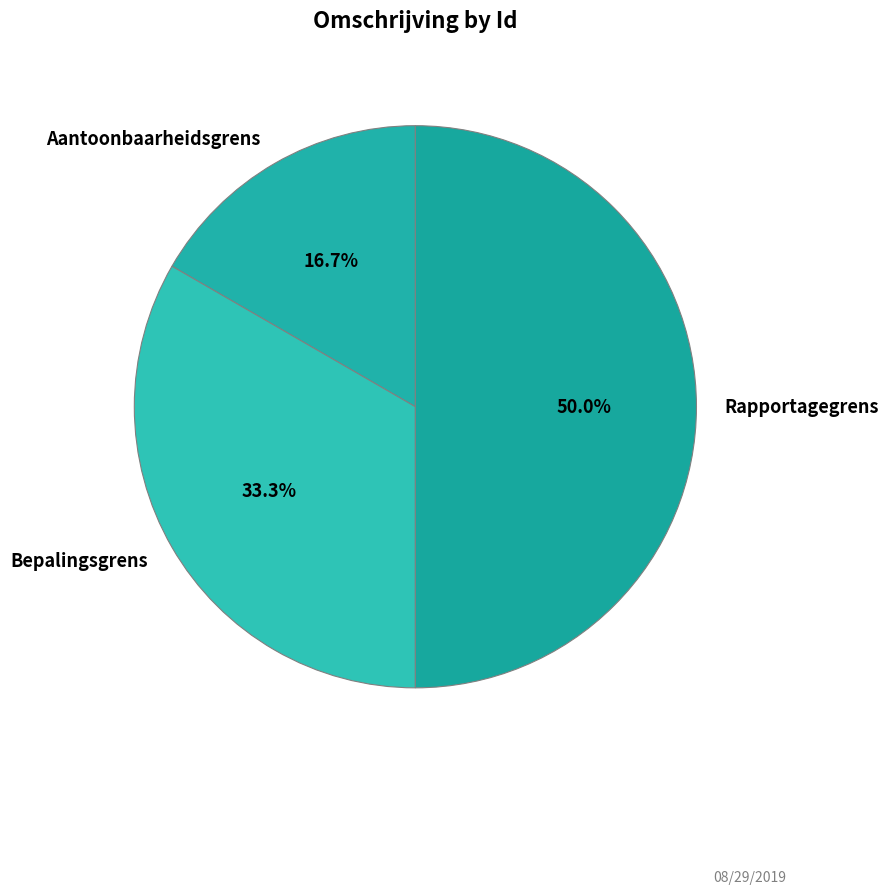

Is Bepalingsgrens the majority of the pie?

No